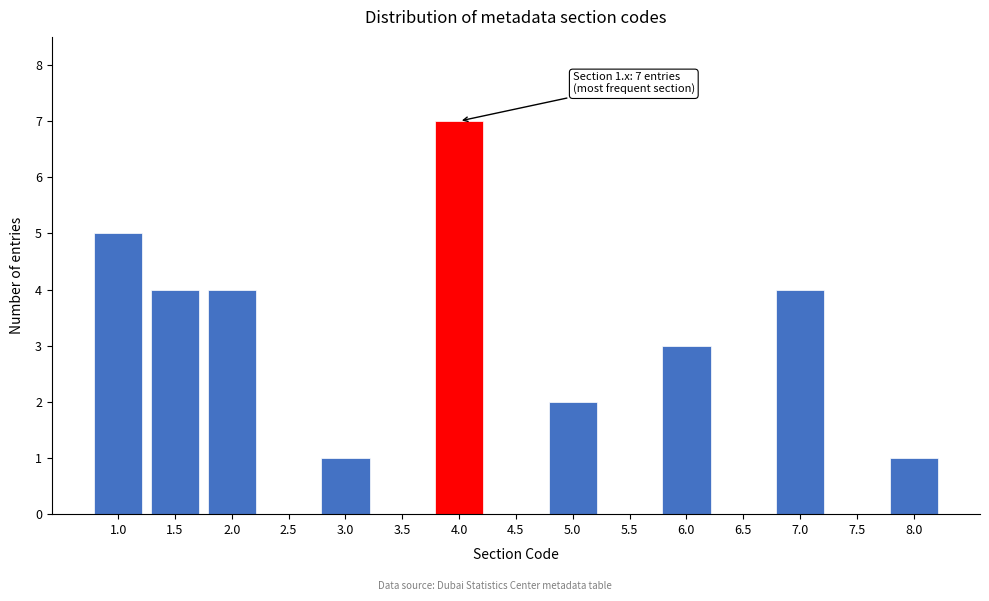

Reading left to right, extract all data points from this chart.

1.0=5	1.5=4	2.0=4	2.5=0	3.0=1	3.5=0	4.0=7	4.5=0	5.0=2	5.5=0	6.0=3	6.5=0	7.0=4	7.5=0	8.0=1